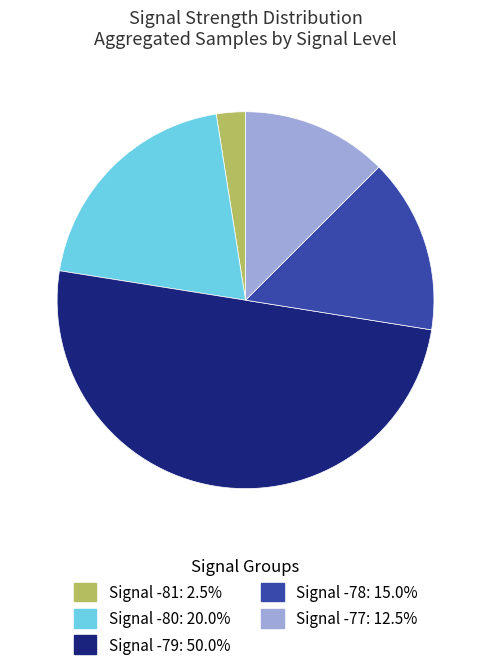

Is the sum of Signal -79: 50.0% and Signal -78: 15.0% greater than half?

Yes